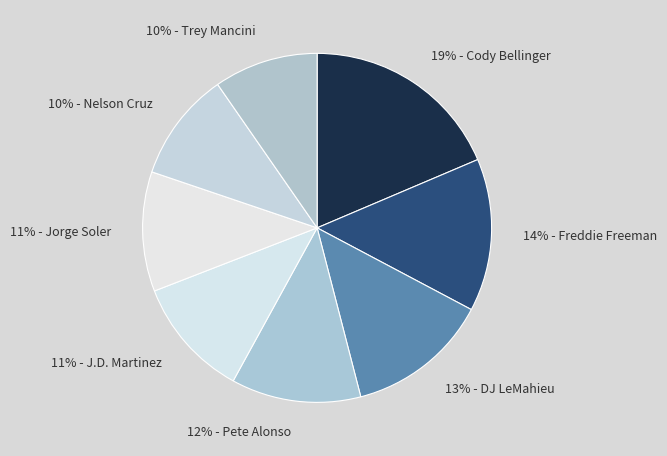

How many slices are in this pie chart?

8